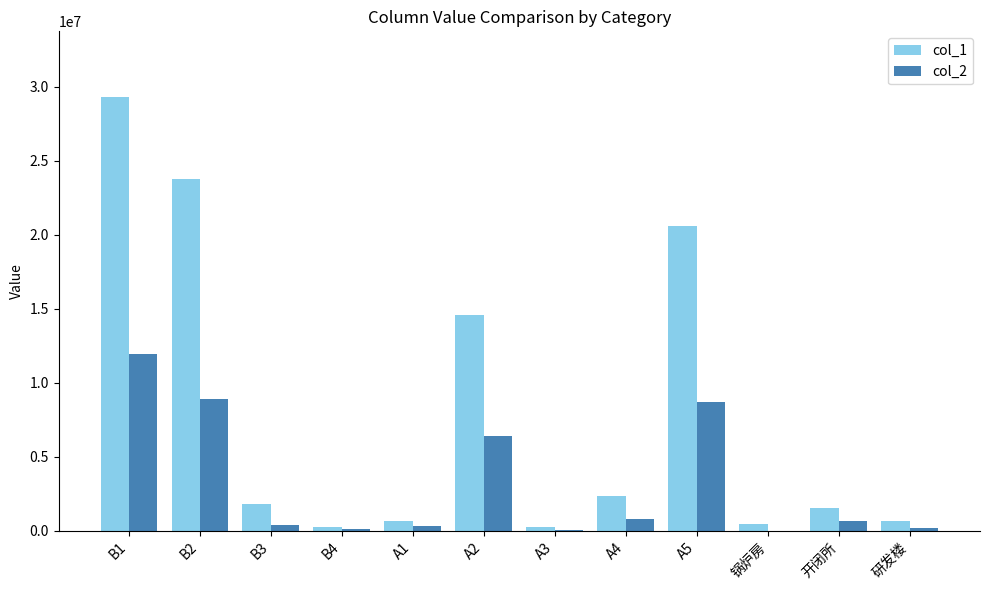

Is the value of col_2 at A4 greater than the value of col_1 at A4?

No